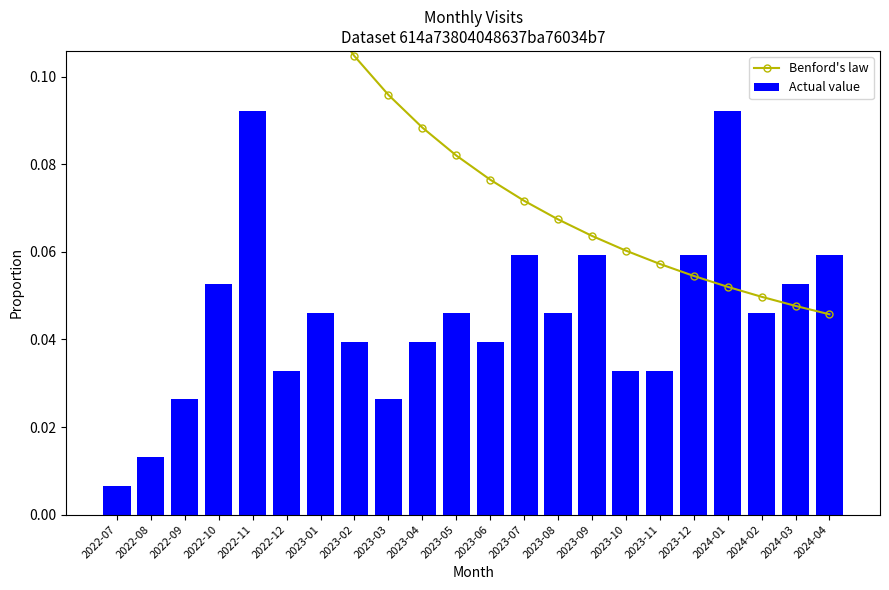

Which series has the widest spread of values?

Benford's law